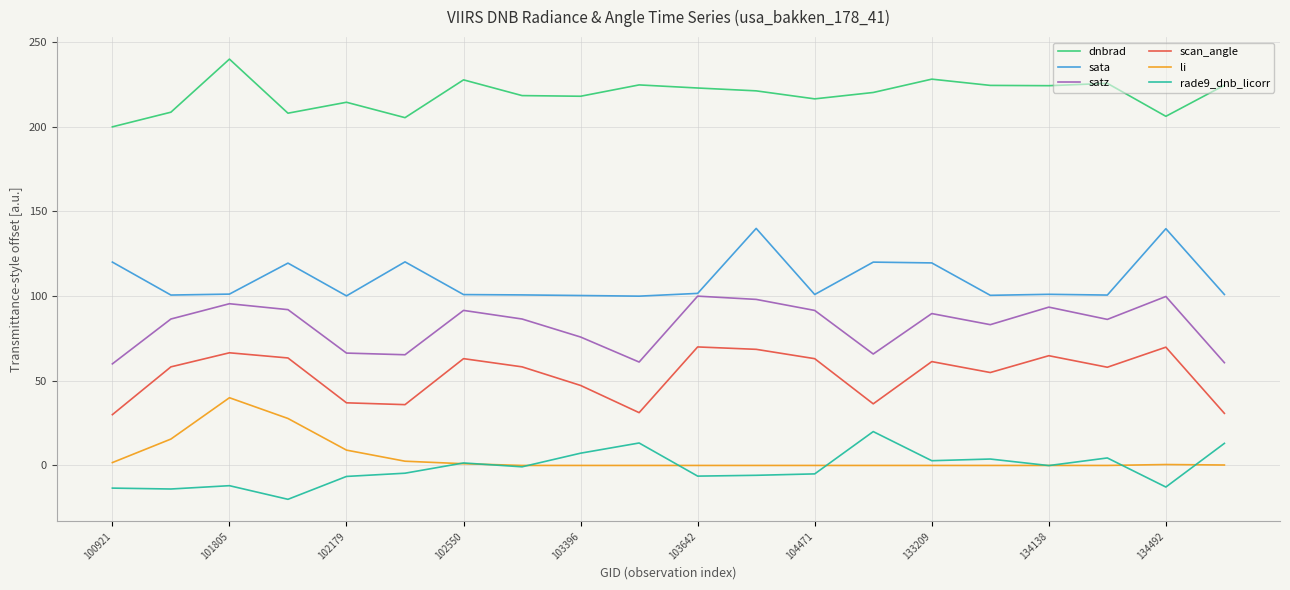

What is the greatest value displayed?

240.0